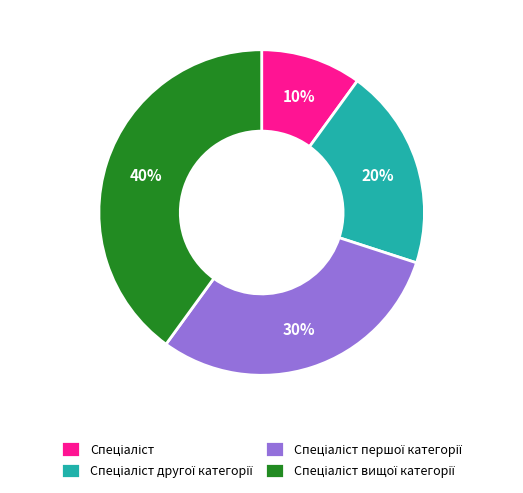

Count the number of slices in the pie.

4